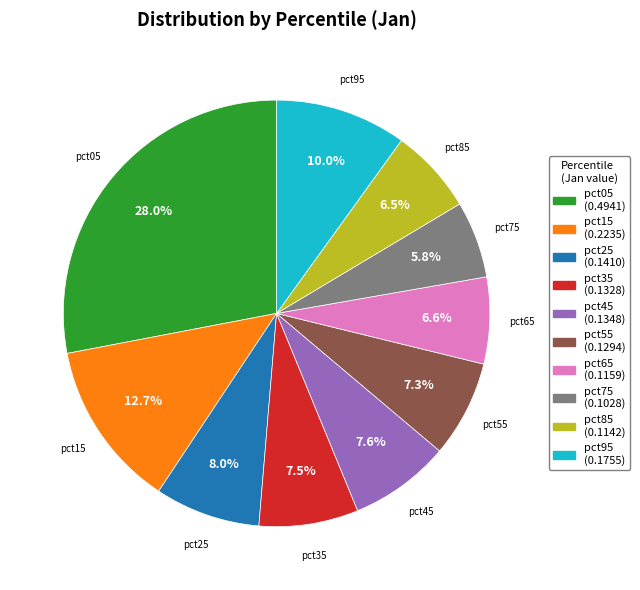

Does any single category account for the majority?

No